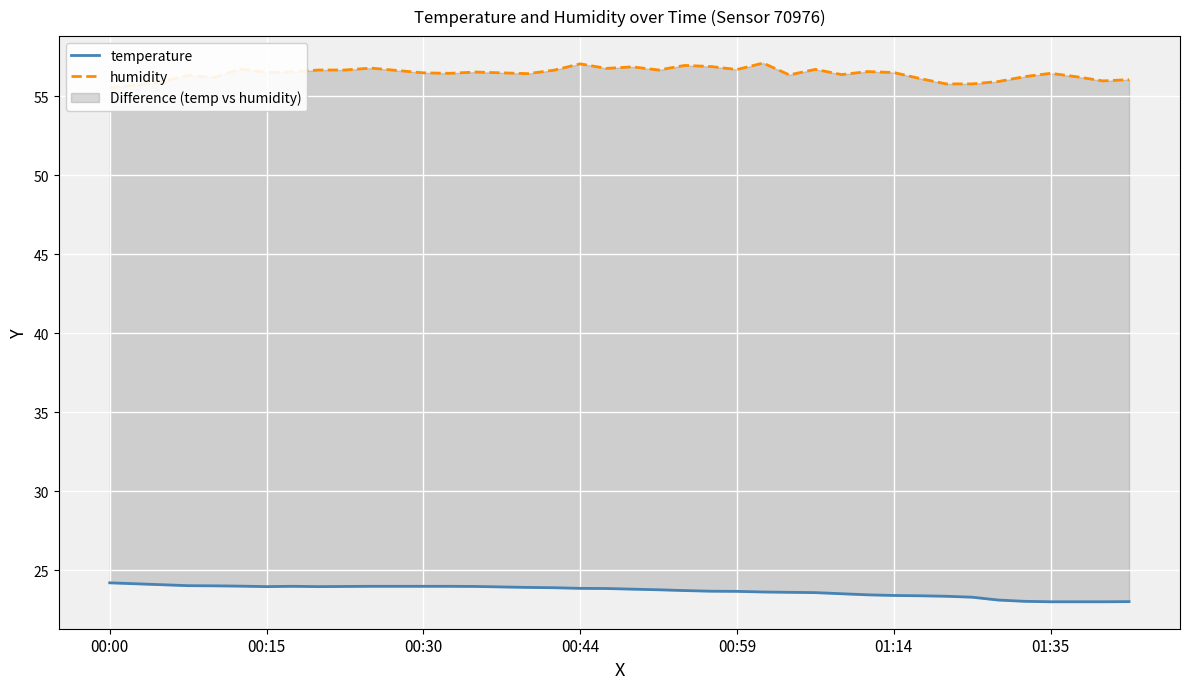

Rank the series at 19 from highest to lowest value.

humidity, temperature